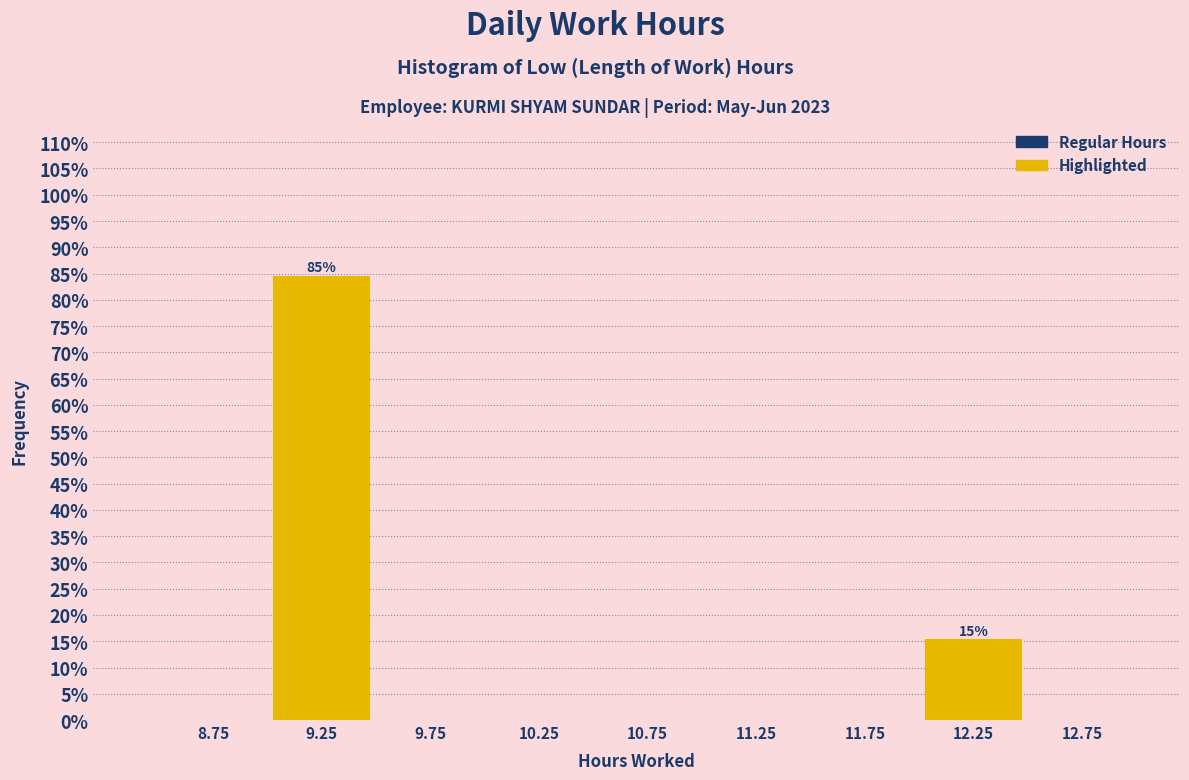

Over which range of the x-axis is the bar tallest?

9.0 to 9.5